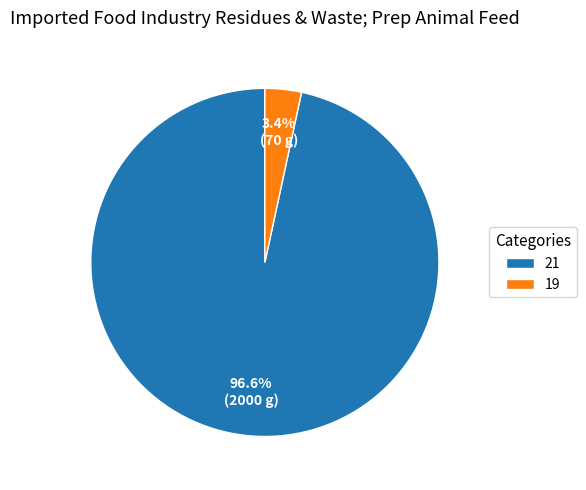

Combined, what portion of the pie is 19 and 21?

100.0%